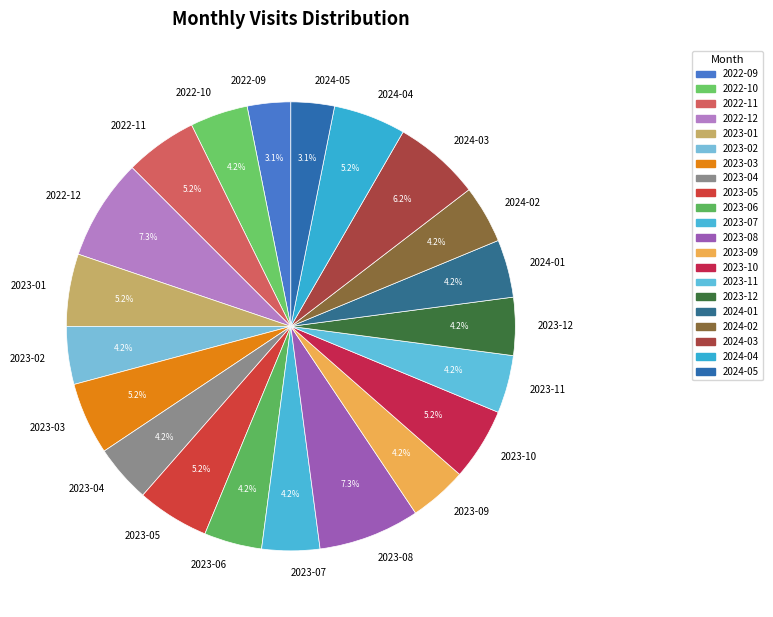

Is 2022-11 the majority of the pie?

No